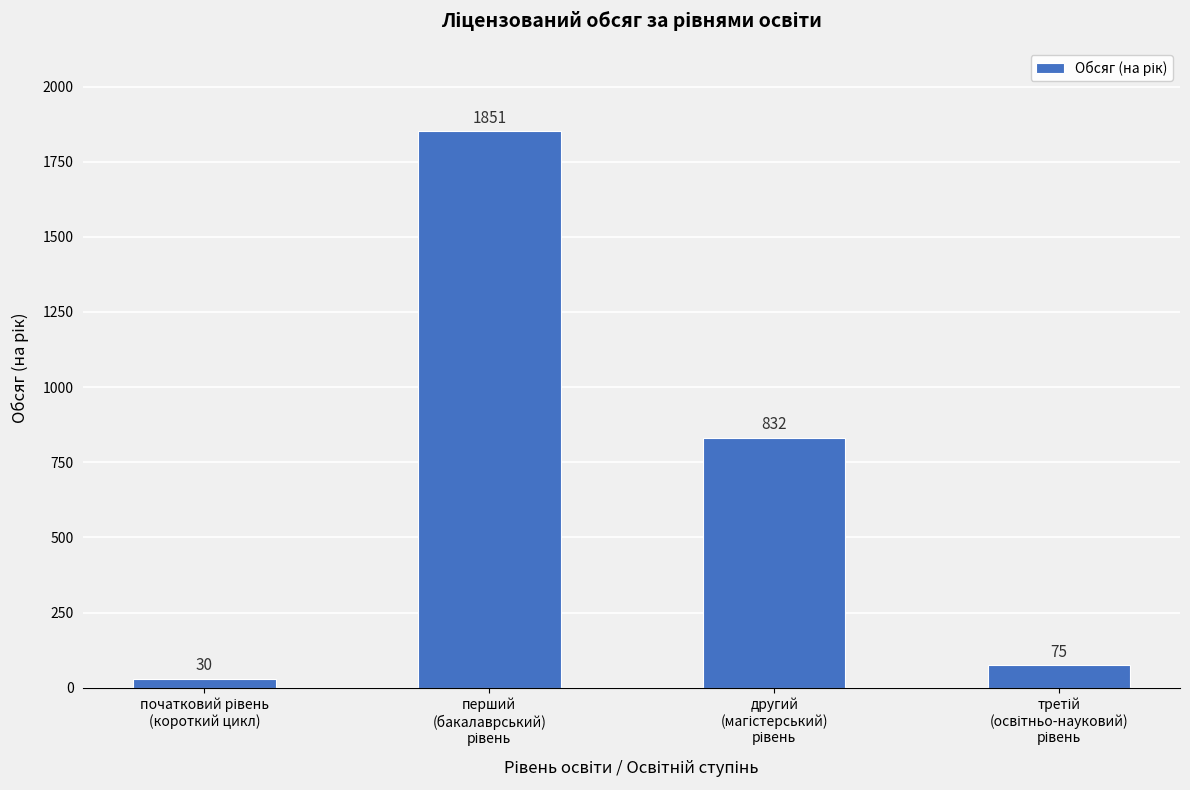

What is the greatest value displayed?

1851